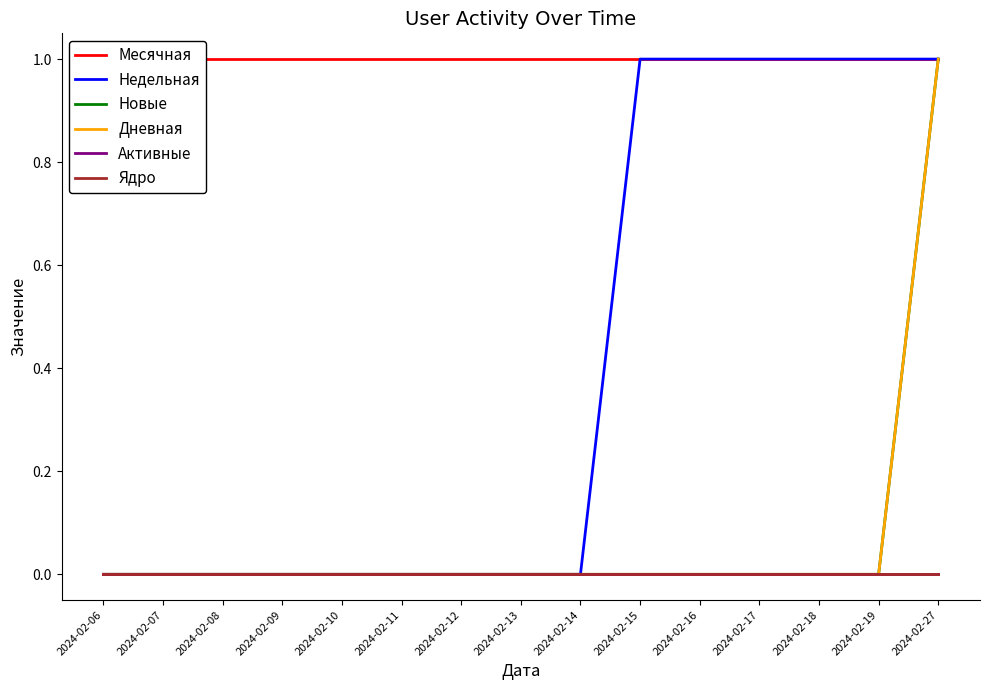

List the labels in order of Активные value, largest first.

2024-02-06, 2024-02-07, 2024-02-08, 2024-02-09, 2024-02-10, 2024-02-11, 2024-02-12, 2024-02-13, 2024-02-14, 2024-02-15, 2024-02-16, 2024-02-17, 2024-02-18, 2024-02-19, 2024-02-27